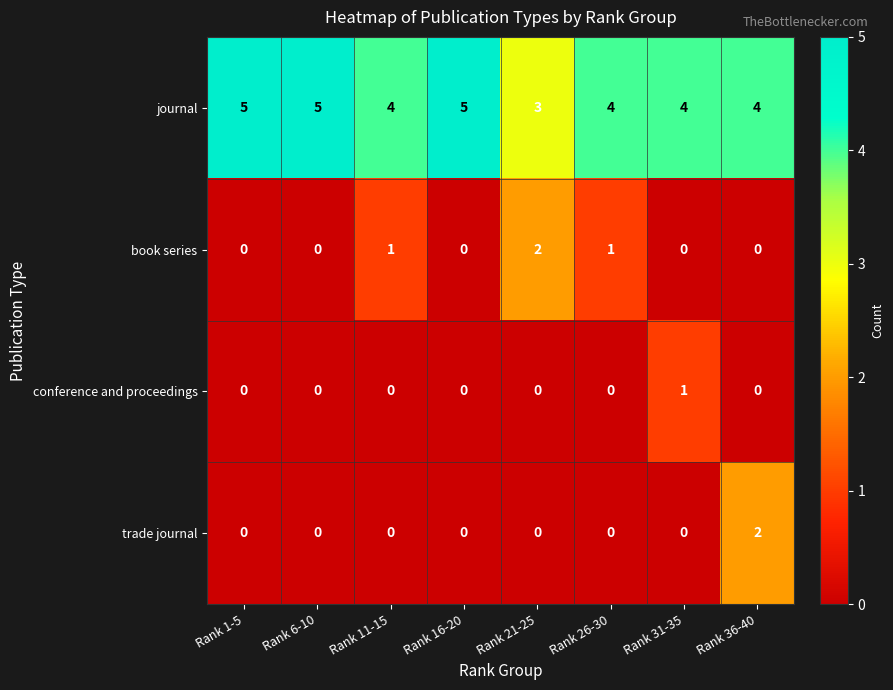

The value of book series at Rank 1-5 is -1. True or false?

False